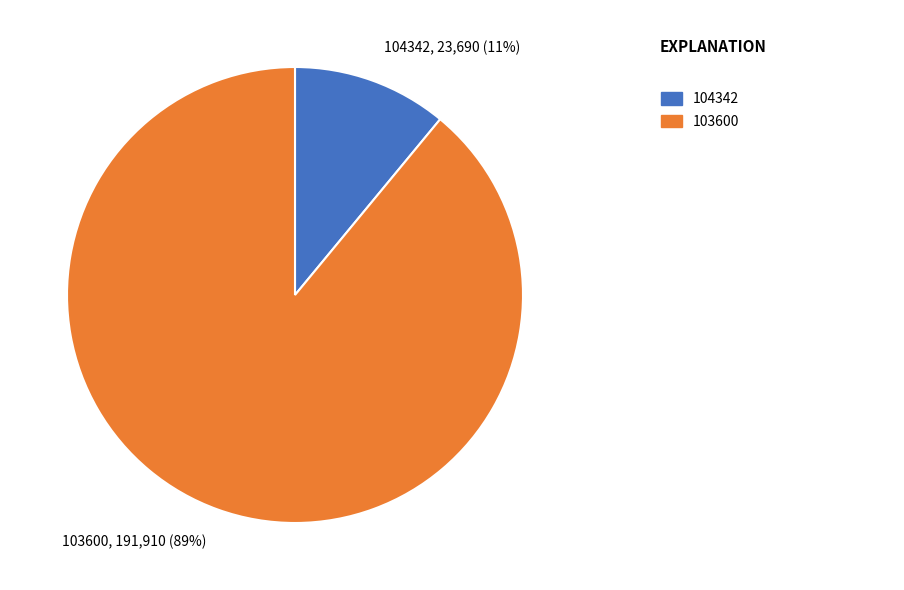

Between 104342 and 103600, which is larger?

103600